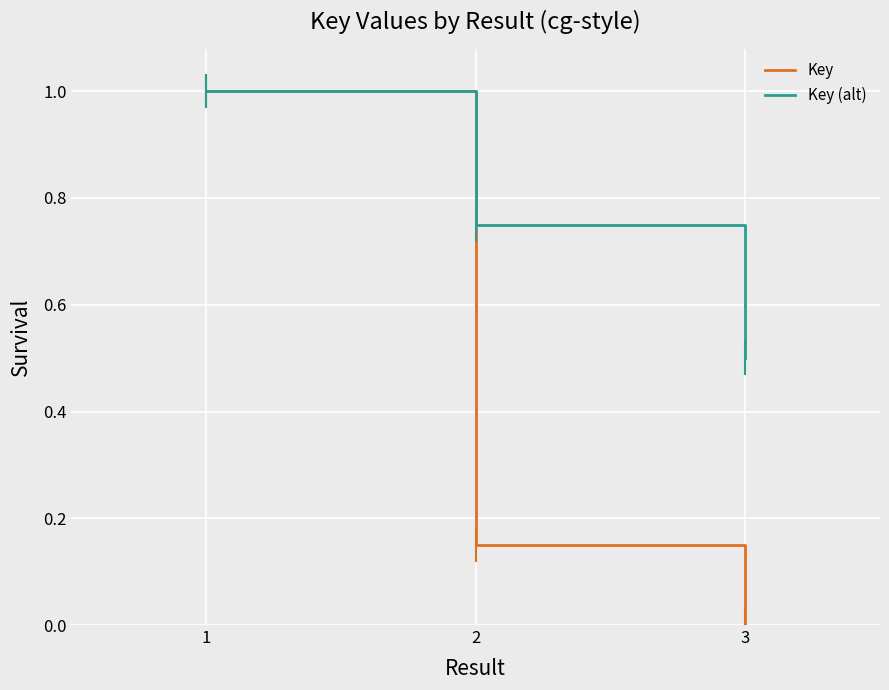

The Key (alt) series shows 0.3 at 3. True or false?

False